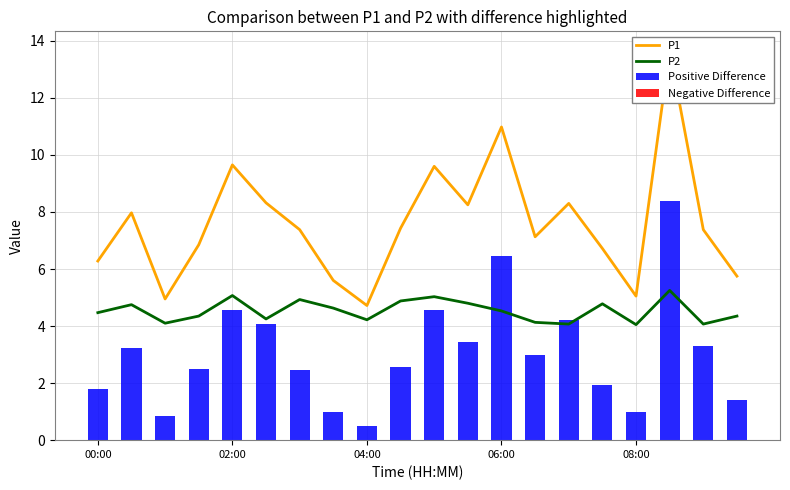

What is the average value of the Positive Difference series?

3.1